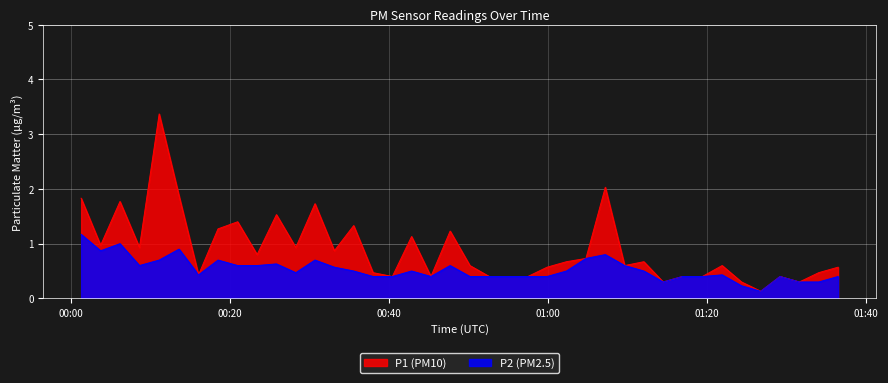

Reading right to left, what are all the values shown in this chart?

P1: 0.6	0.5	0.3	0.4	0.1	0.3	0.6	0.4	0.4	0.3	0.7	0.6	2.0	0.7	0.7	0.6	0.4	0.4	0.4	0.6	1.2	0.4	1.1	0.4	0.5	1.3	0.9	1.7	0.9	1.5	0.8	1.4	1.3	0.4	1.9	3.4	0.9	1.8	1.0	1.8
P2: 0.4	0.3	0.3	0.4	0.1	0.2	0.4	0.4	0.4	0.3	0.5	0.6	0.8	0.7	0.5	0.4	0.4	0.4	0.4	0.4	0.6	0.4	0.5	0.4	0.4	0.5	0.6	0.7	0.5	0.6	0.6	0.6	0.7	0.4	0.9	0.7	0.6	1.0	0.9	1.2